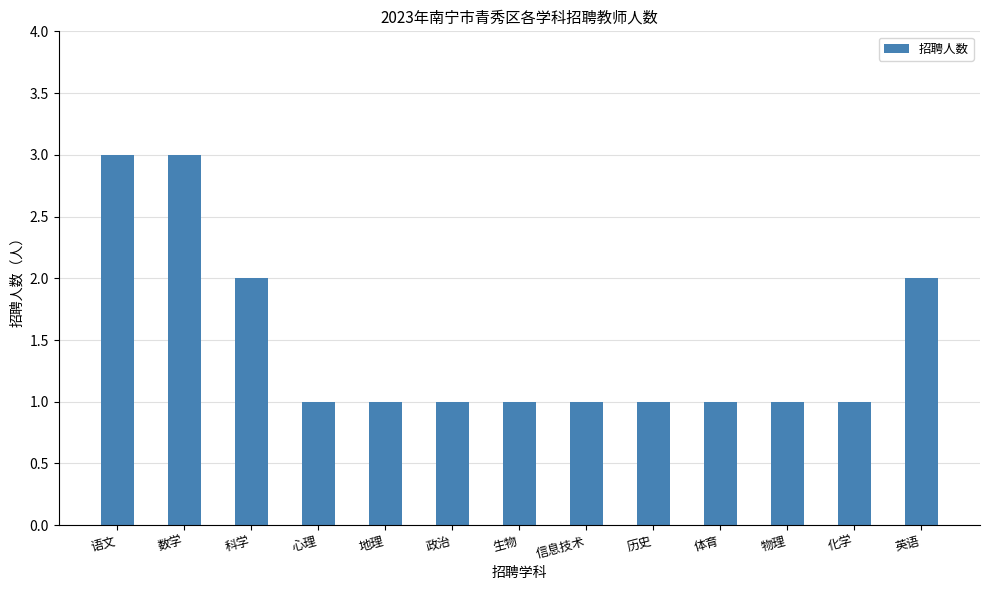

Does the chart contain stacked bars?

No